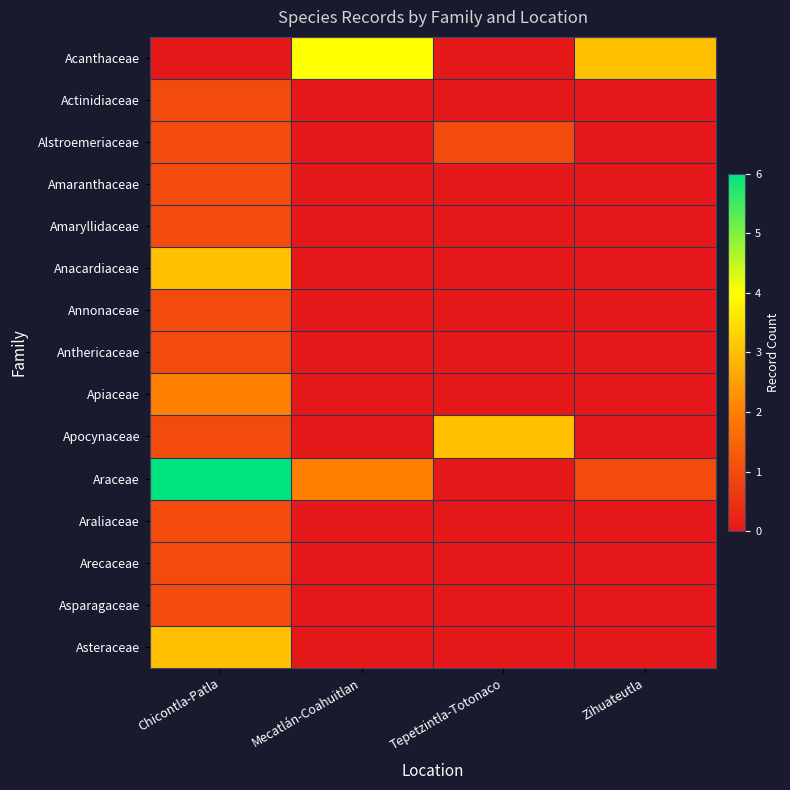

At which category is the sum across all series the highest?

Chicontla-Patla